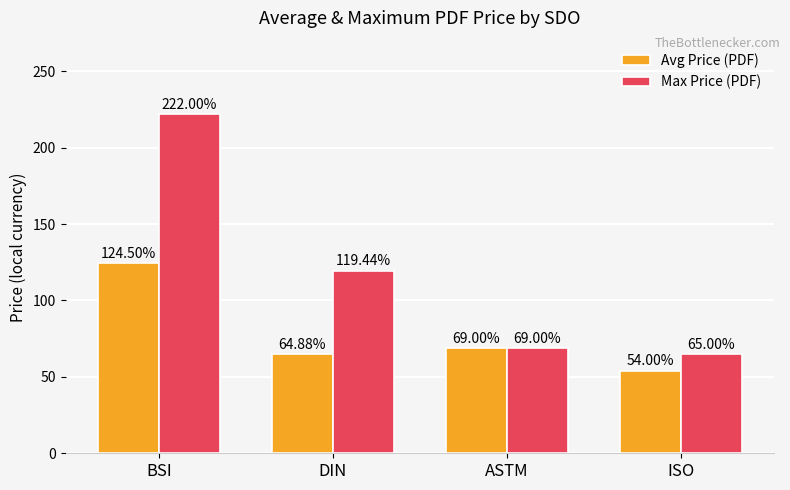

At which label does Avg Price (PDF) first exceed 69?

BSI